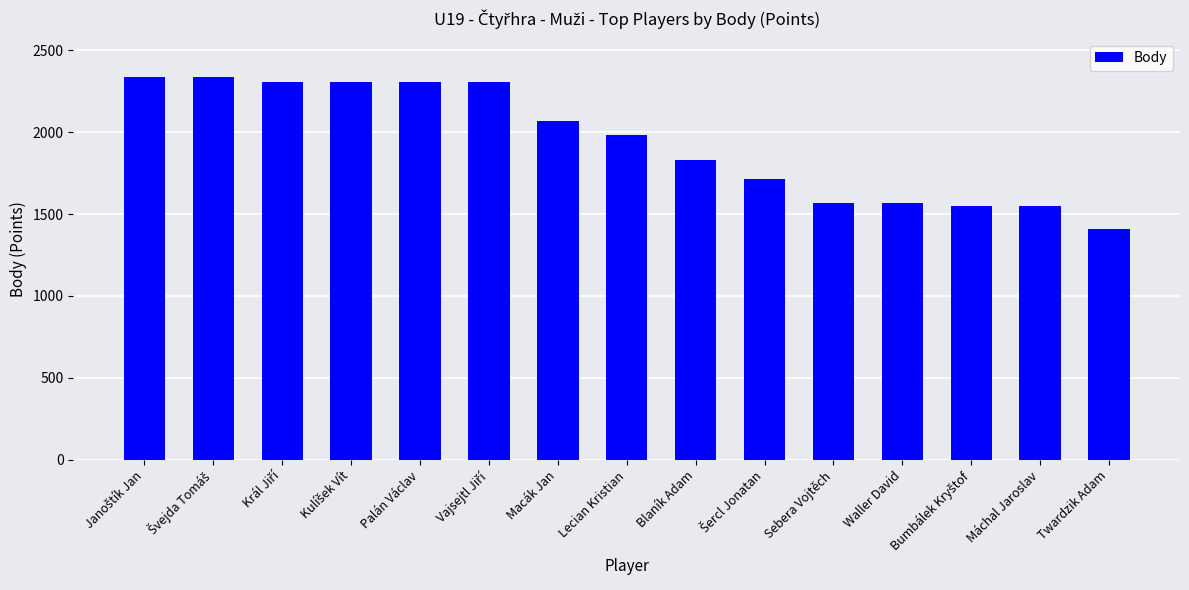

Approximately how many times larger is the value at Máchal Jaroslav compared to Palán Václav?

0.7